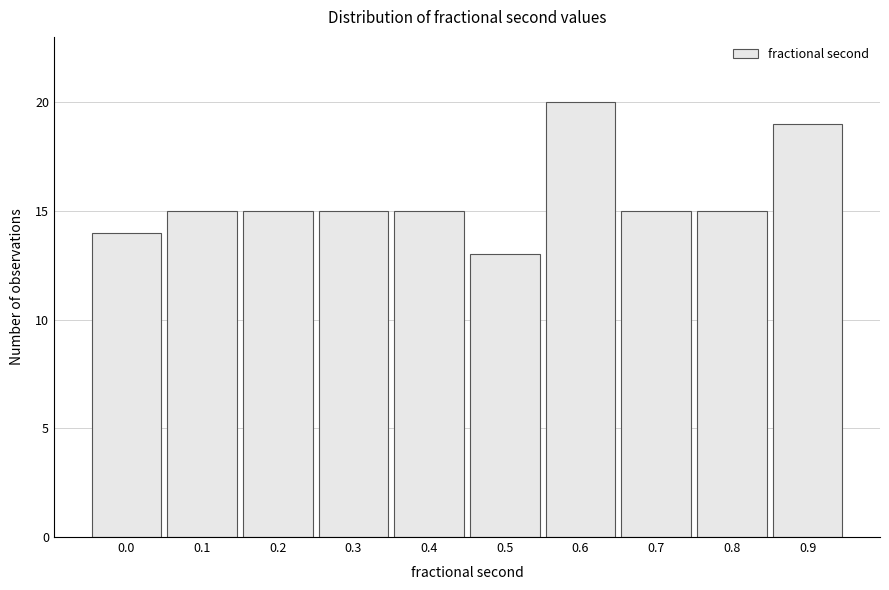

Reading left to right, what are all the values shown in this chart?

14	15	15	15	15	13	20	15	15	19